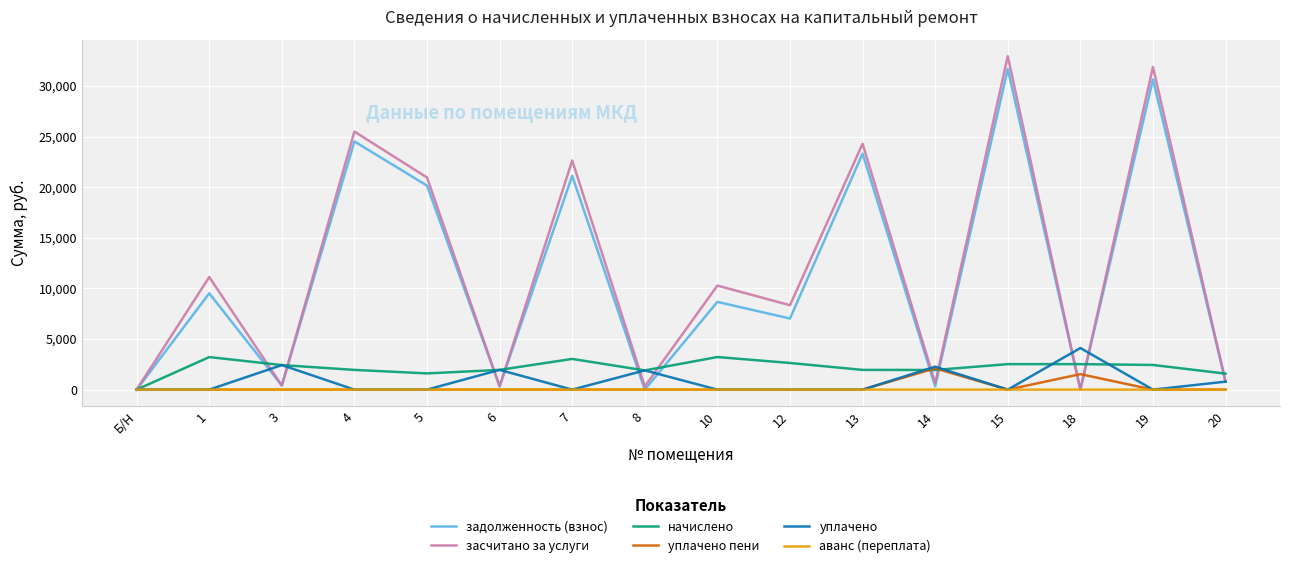

What is the greatest value displayed?

32938.2